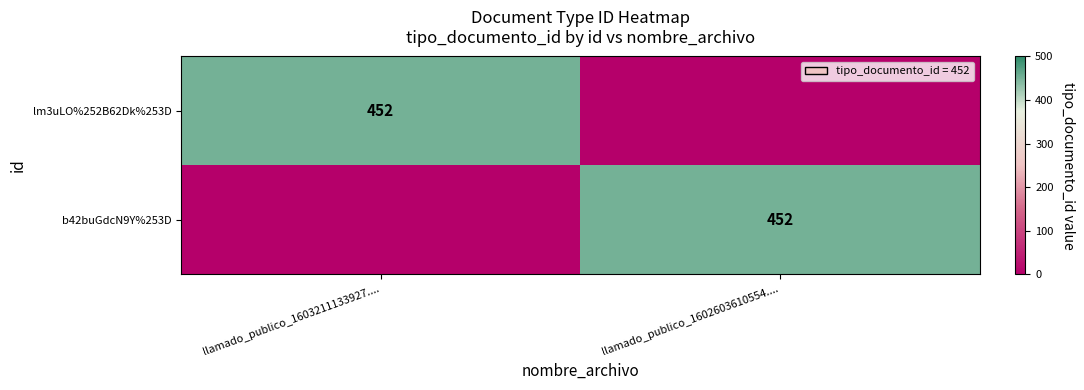

Which has a higher value, llamado_publico_1603211133927.... or llamado_publico_1602603610554....?

llamado_publico_1603211133927....